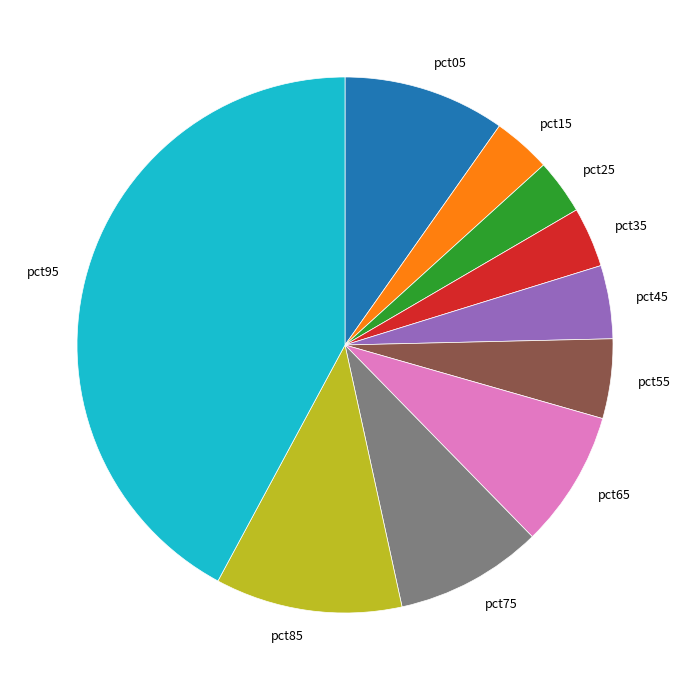

True or false: pct35 accounts for 4% of the total.

True